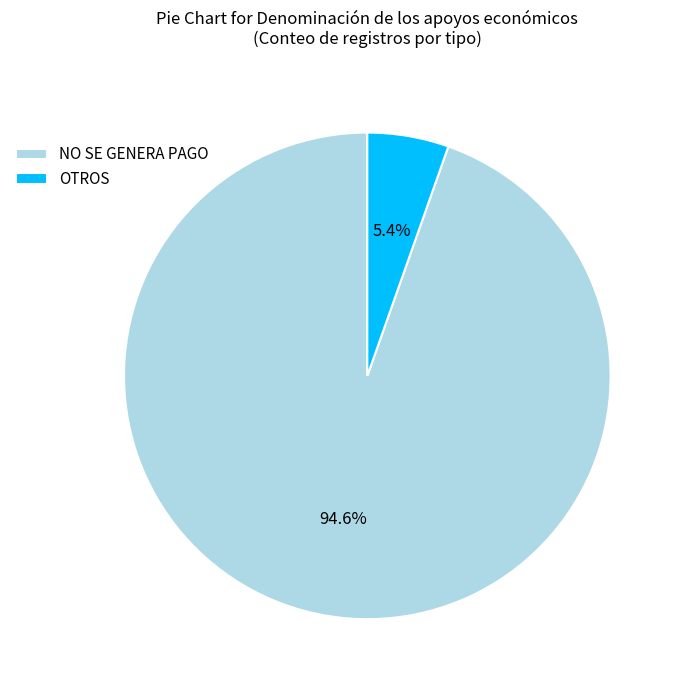

Does NO SE GENERA PAGO account for over 50% of the chart?

Yes